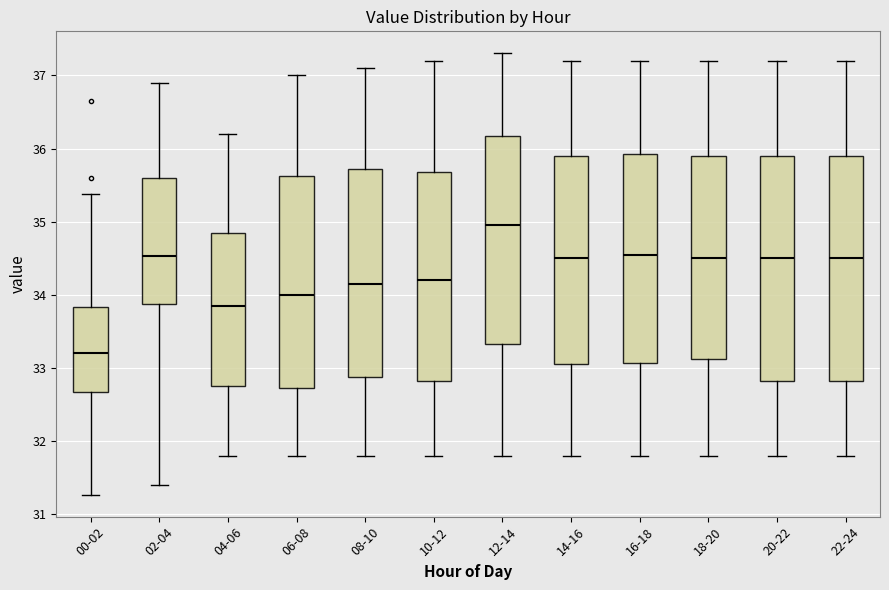

Where is the lower edge of the box for 20-22 on the y-axis? The values are not printed on the chart, so give them approximately, as read against the axis.

32.8